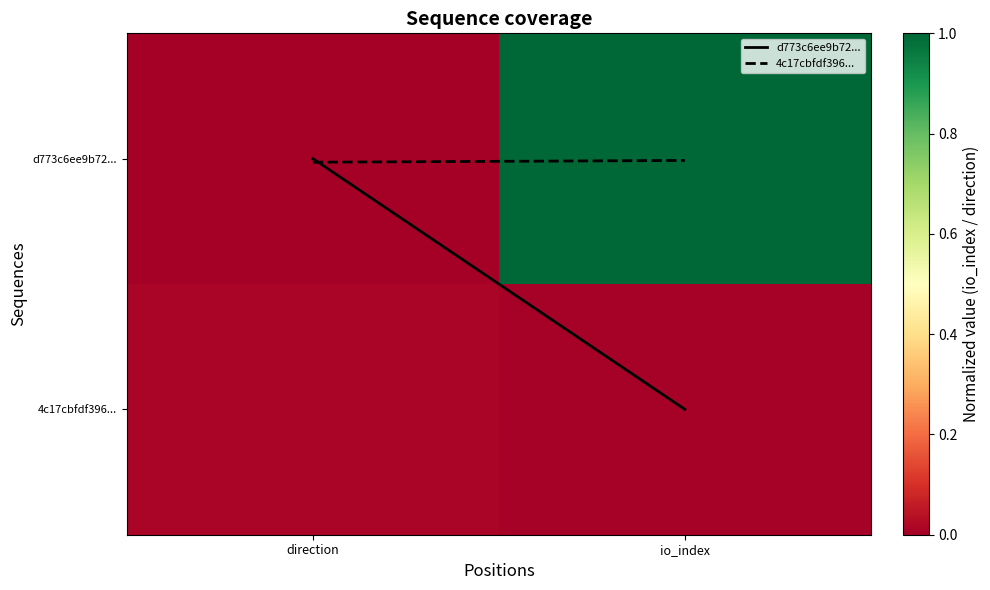

What is the spread (max minus min) of values at io_index?

1.0